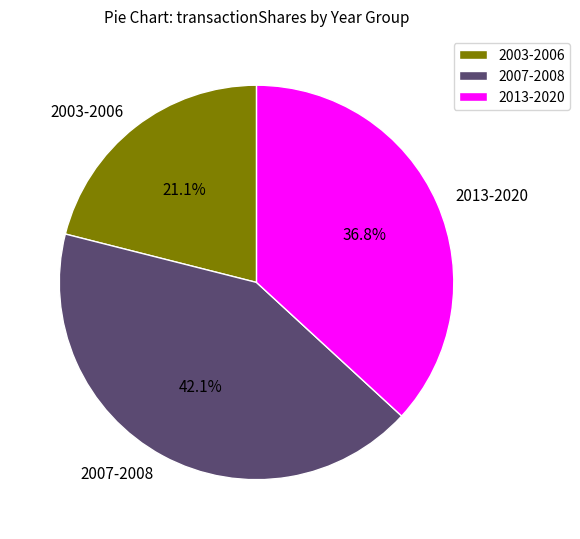

How many slices are in this pie chart?

3